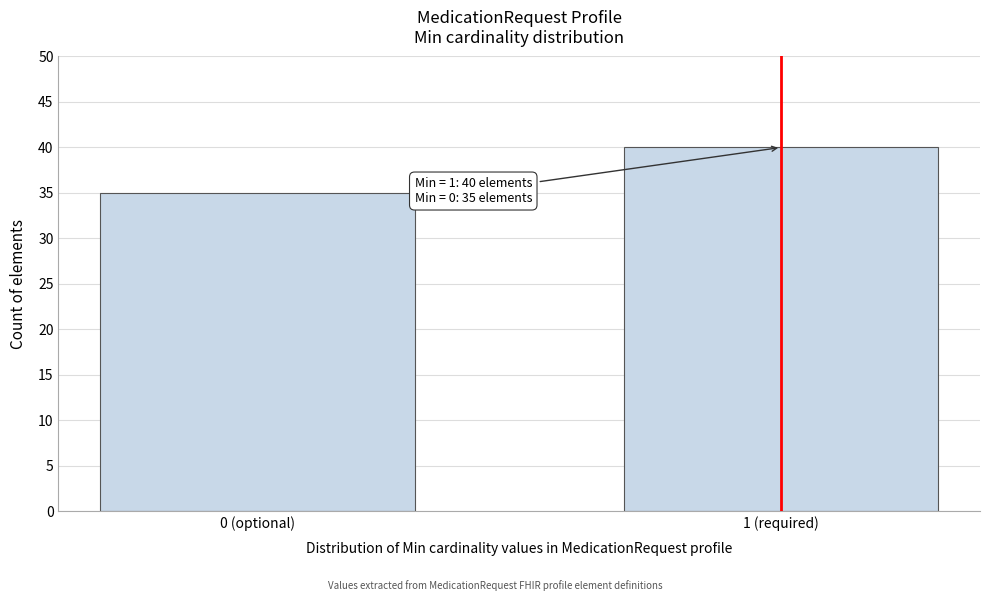

Reading right to left, what are all the values shown in this chart?

1 (required)=40	0 (optional)=35